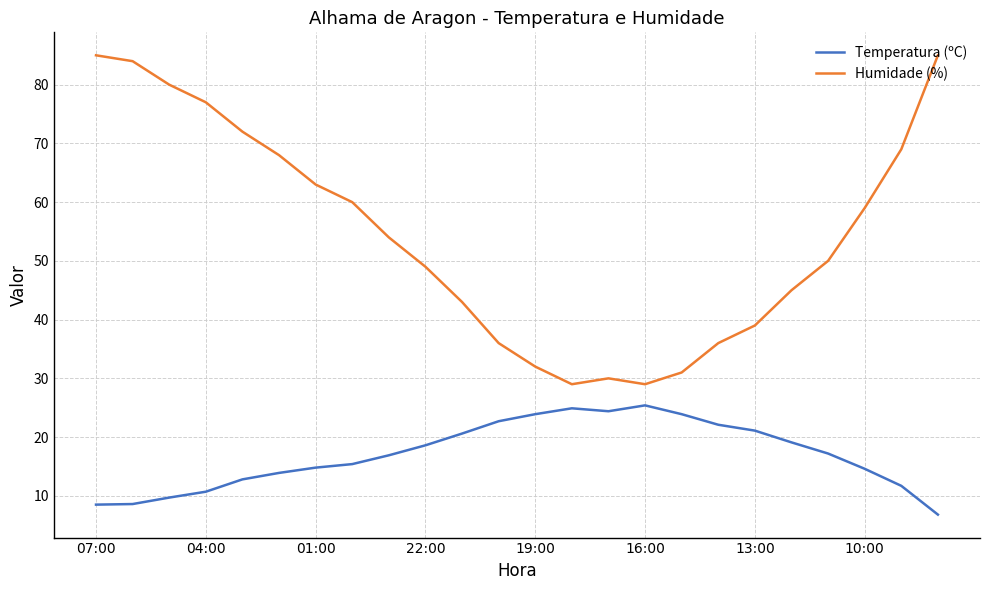

List the series in order of their overall mean, highest first.

Humidade (%), Temperatura (ºC)